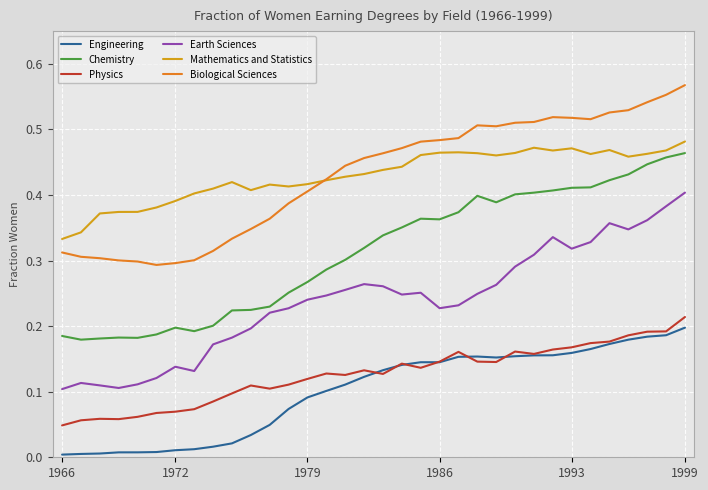

True or false: Biological Sciences and Chemistry intersect in this chart.

False